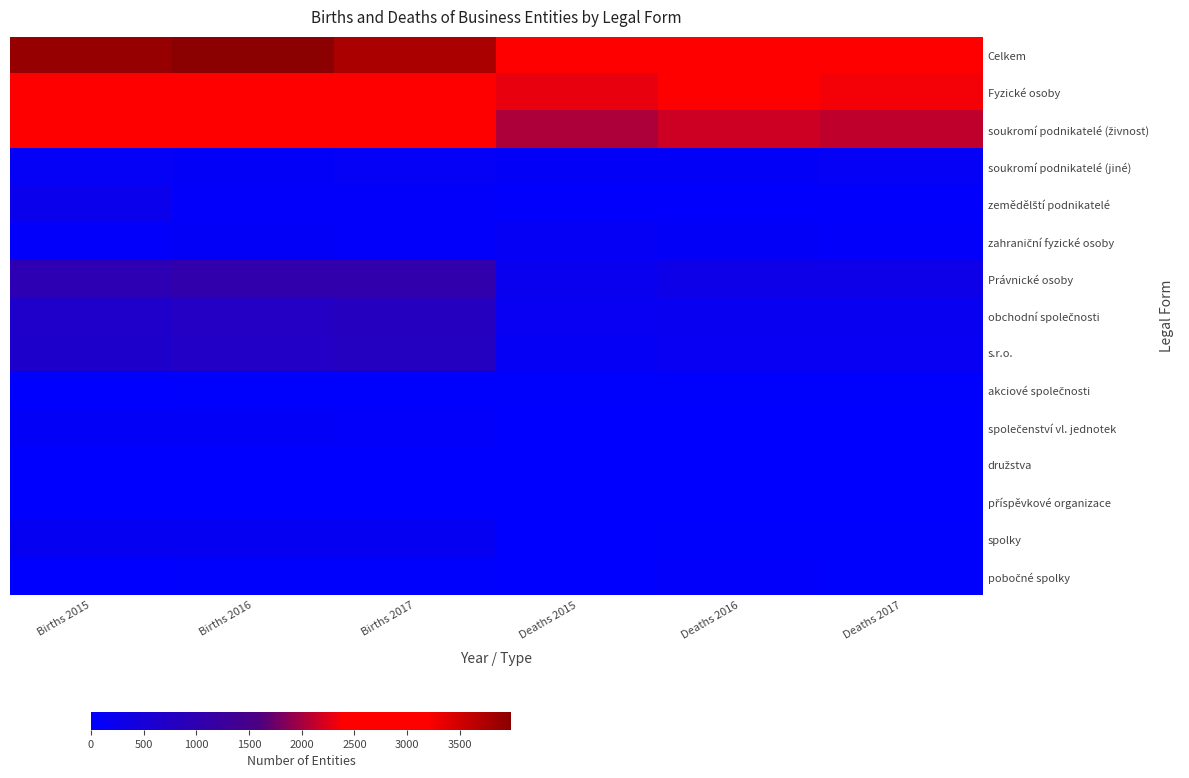

Which has a higher value, Deaths 2015 or Births 2016?

Births 2016